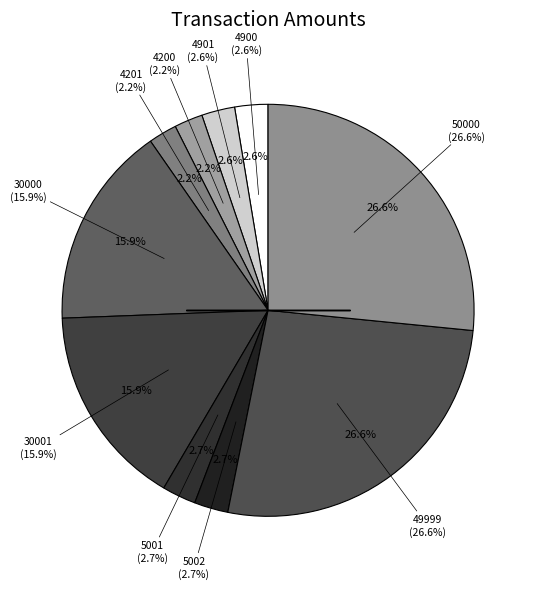

To the nearest percent, what is the average slice percentage?

10%